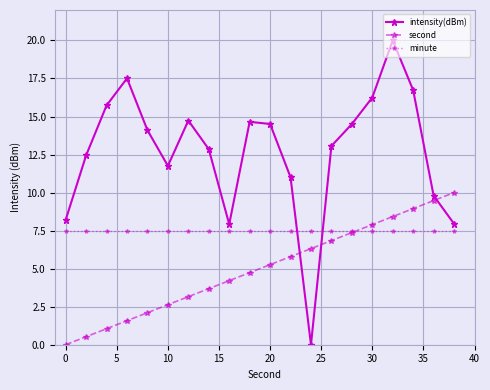

What is the difference between the maximum and second lowest values in the intensity(dBm) series?

12.1